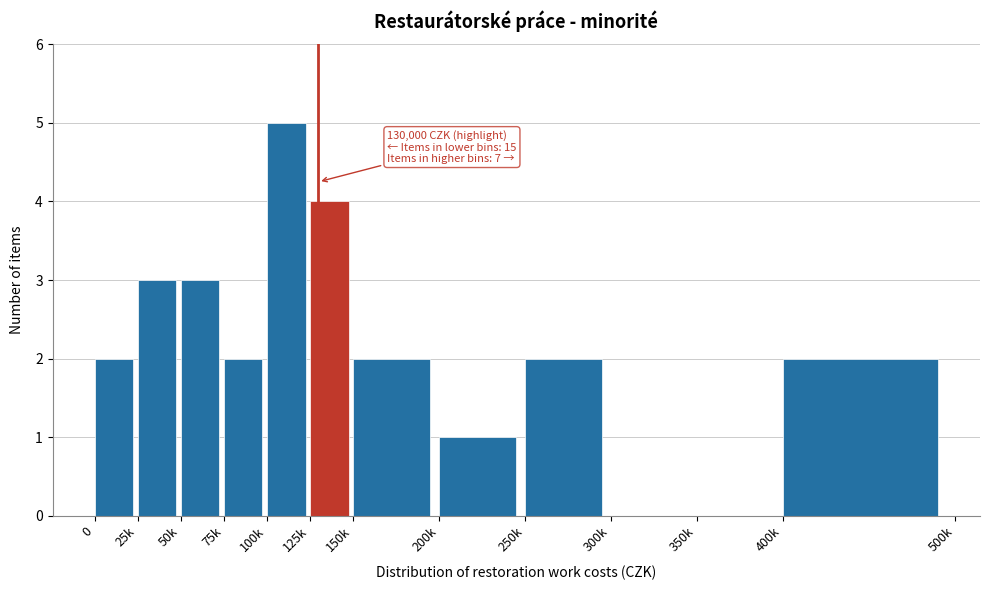

Reading left to right, transcribe all the data shown in this chart.

0=2	25k=3	50k=3	75k=2	100k=5	125k=4	150k=2	200k=1	250k=2	300k=0	350k=0	400k=2